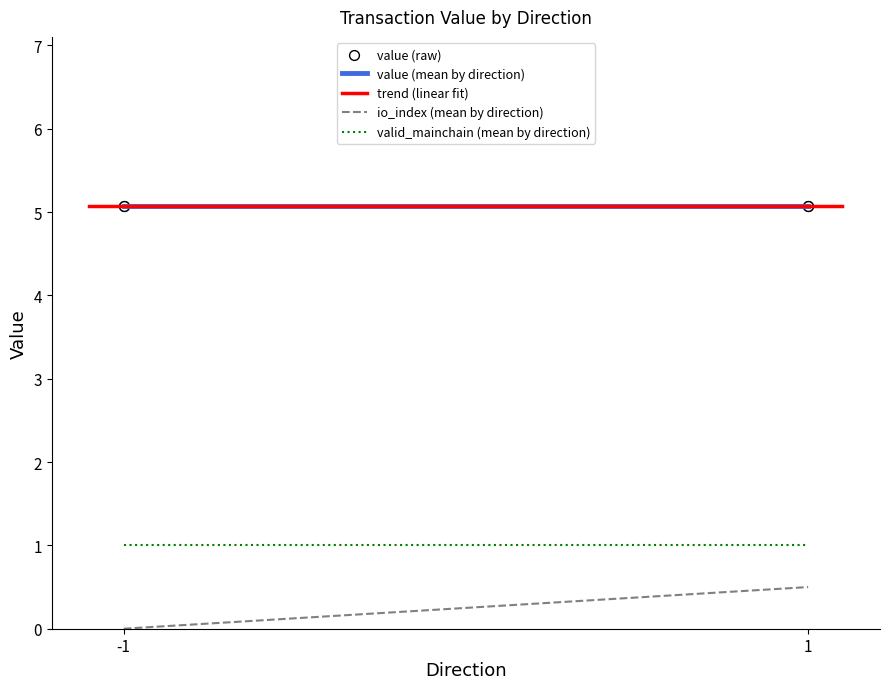

At which category is the sum across all series the highest?

1